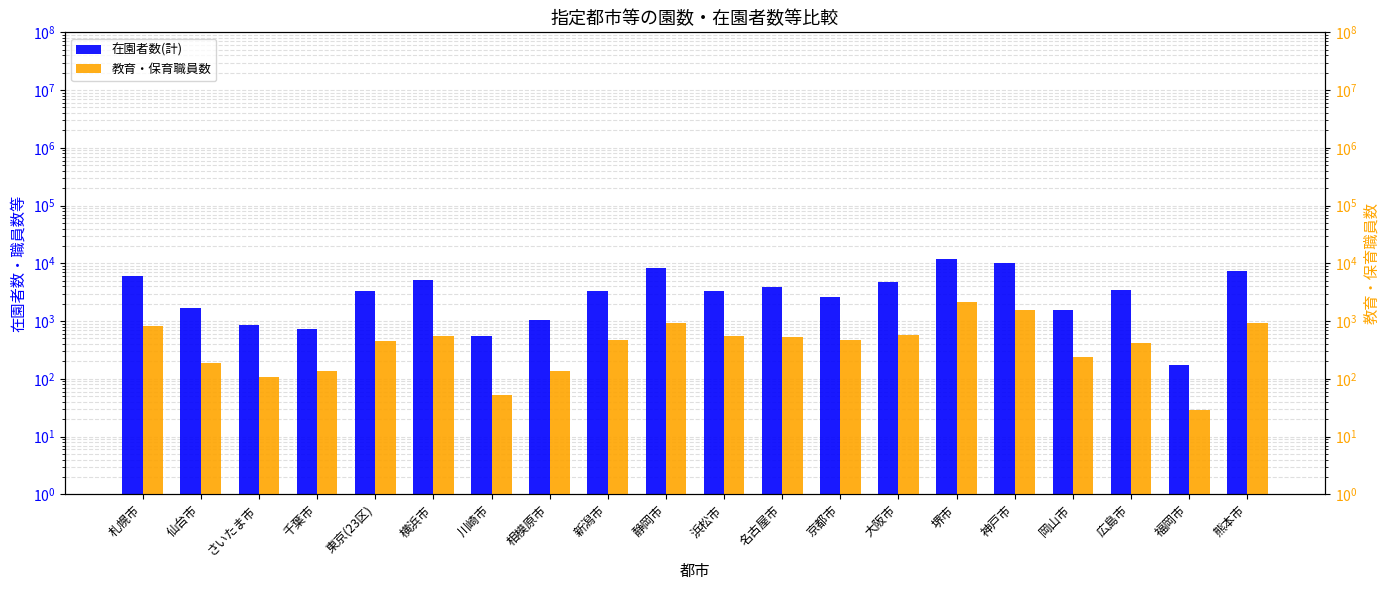

Which series has the largest total across all categories?

在園者数(計)